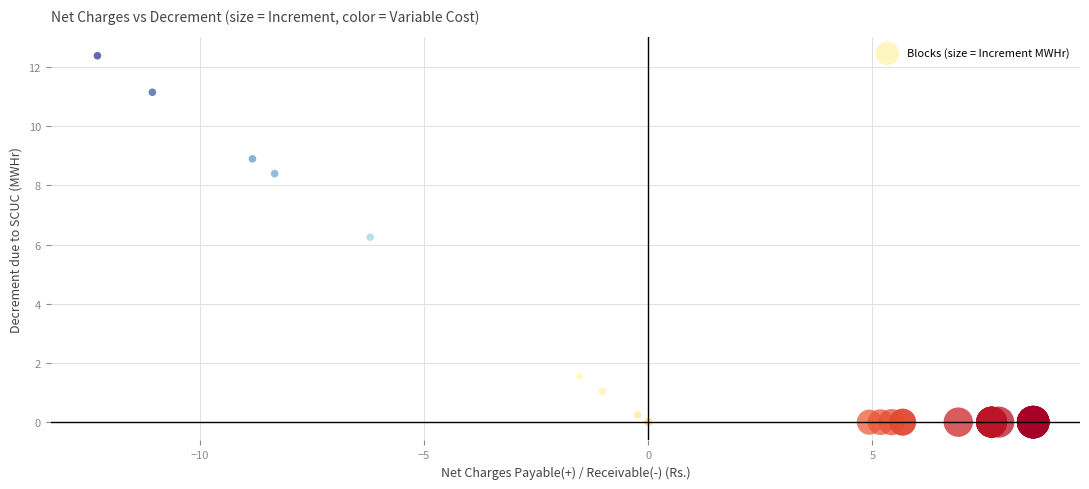

What Y value in the scatter plot is closest to 6?

6.3